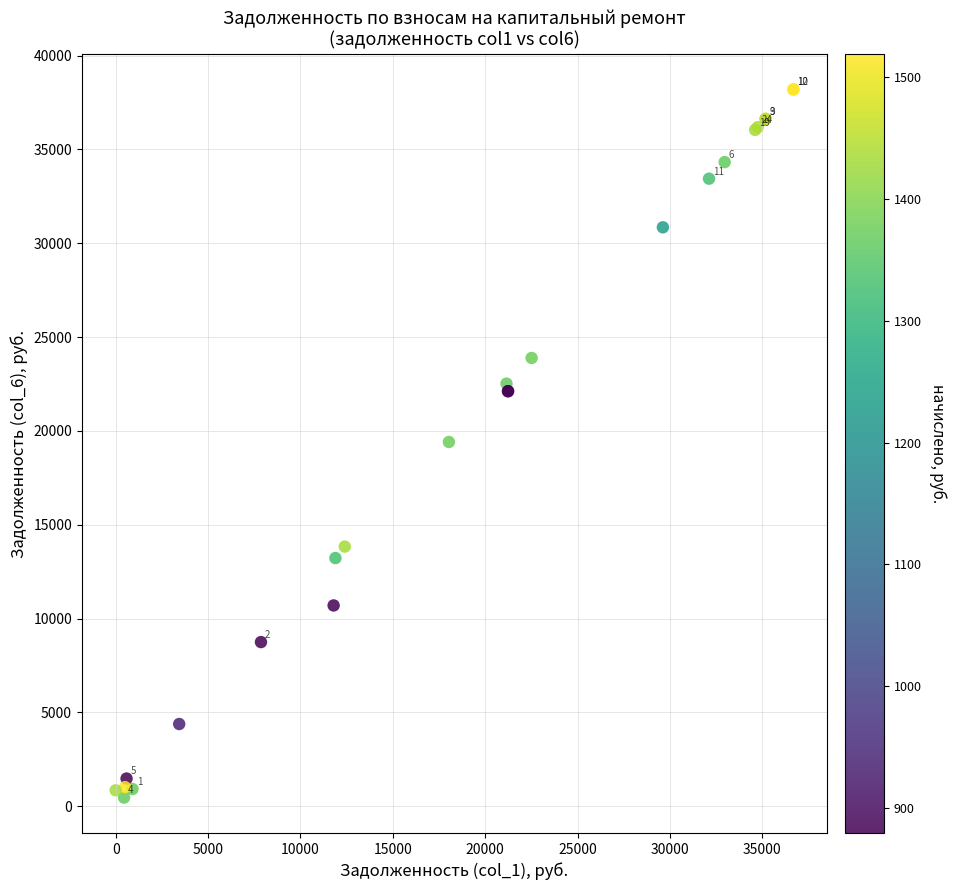

What Y value in the scatter plot is closest to 19328?

19409.4